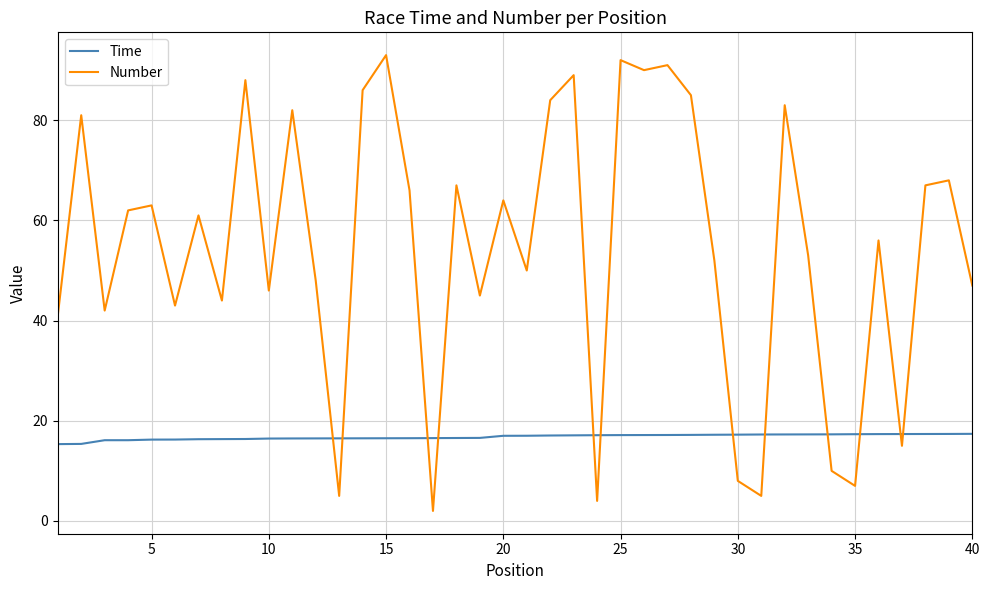

Rank the series by their maximum value, from lowest to highest.

Time, Number